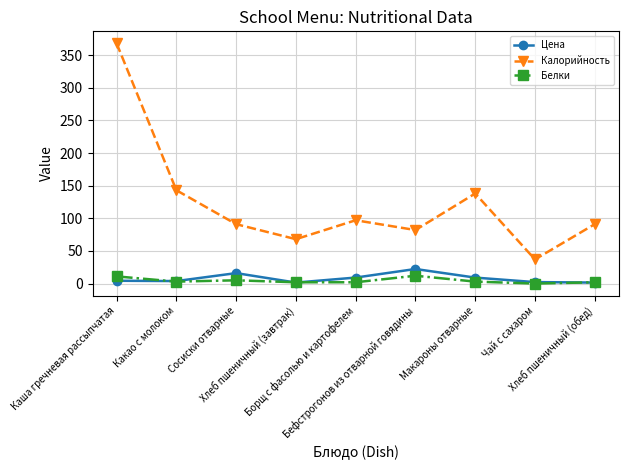

True or false: Белки and Калорийность cross at least once.

False